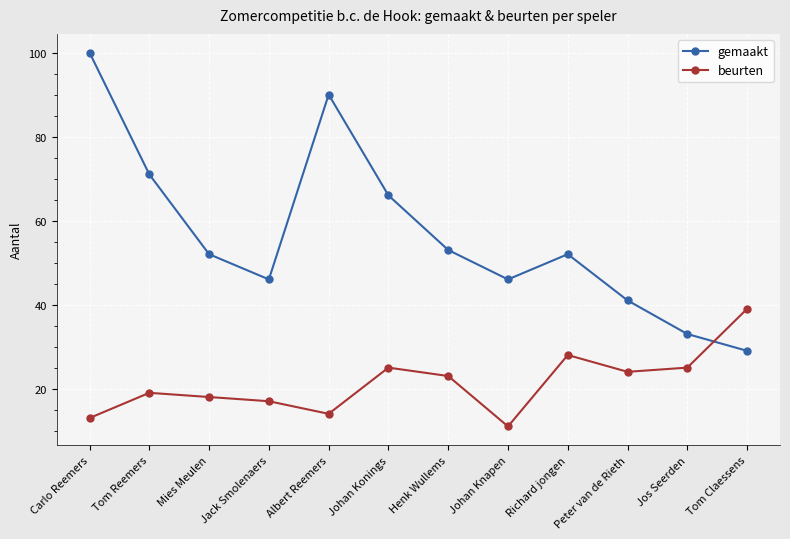

Which series has the widest spread of values?

gemaakt